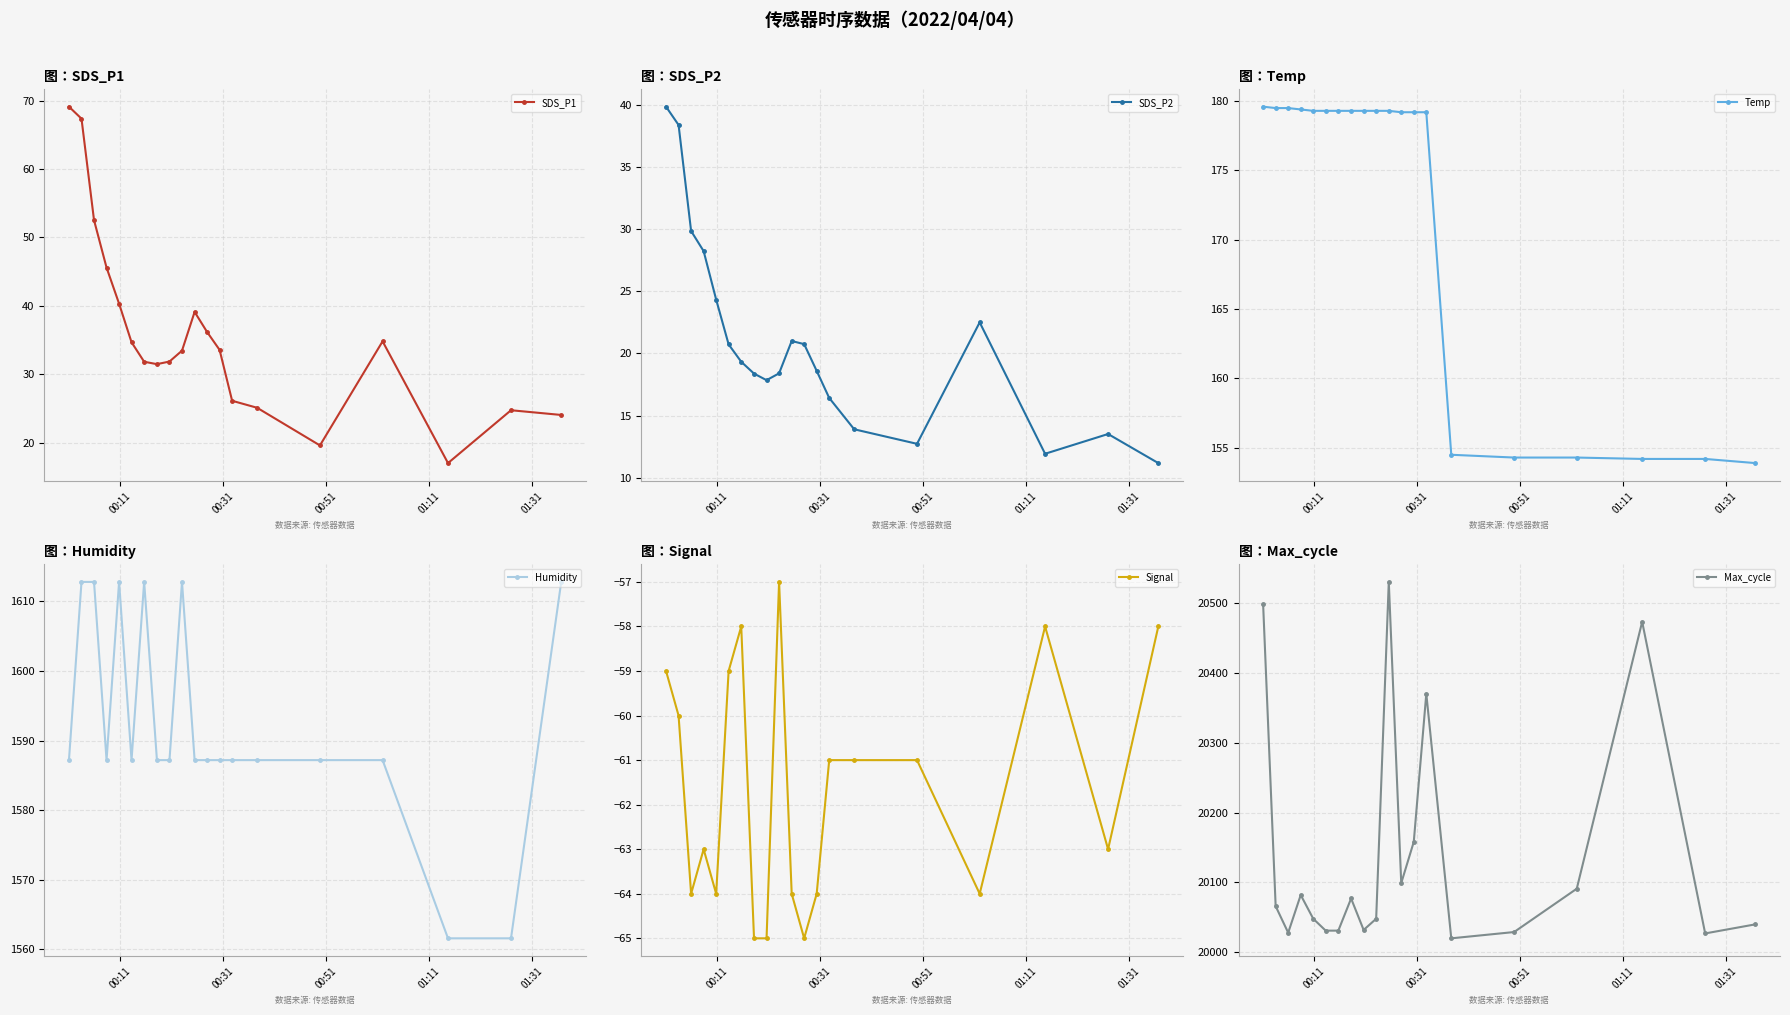

What is the average value of the SDS_P2 series?

20.9